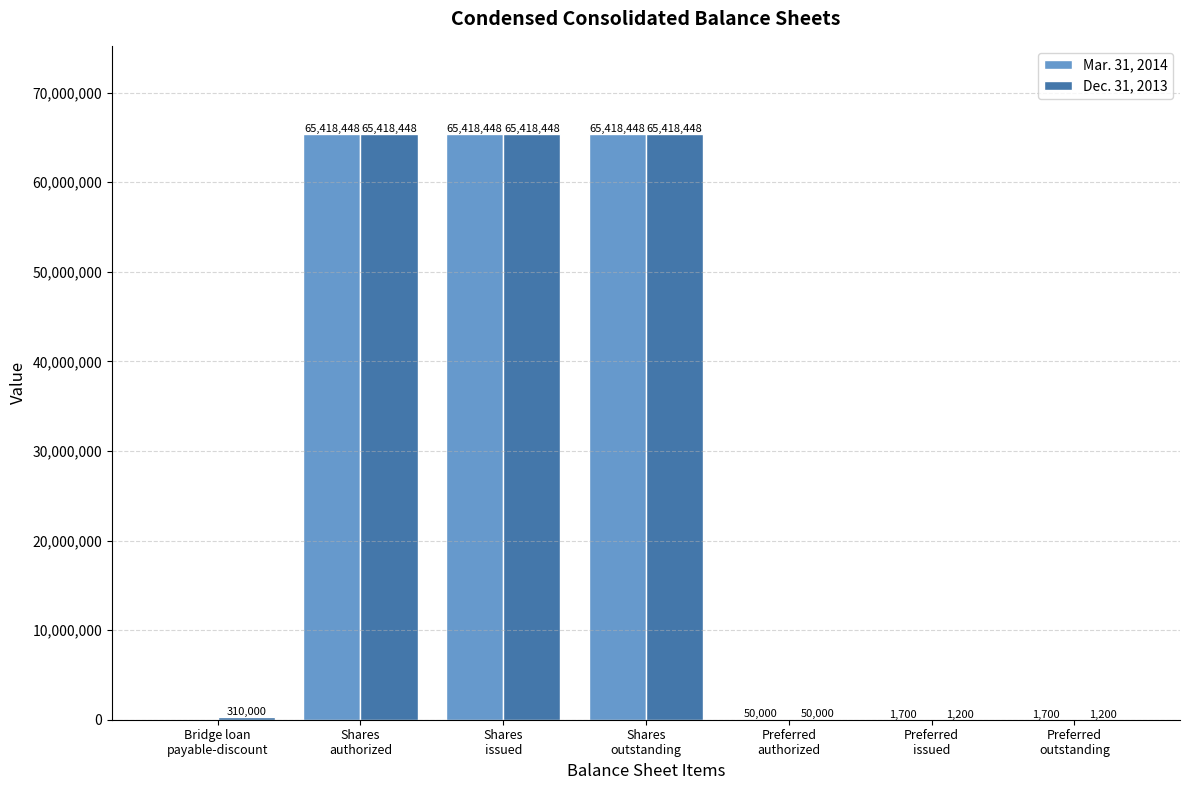

How many data points does each series have?

7